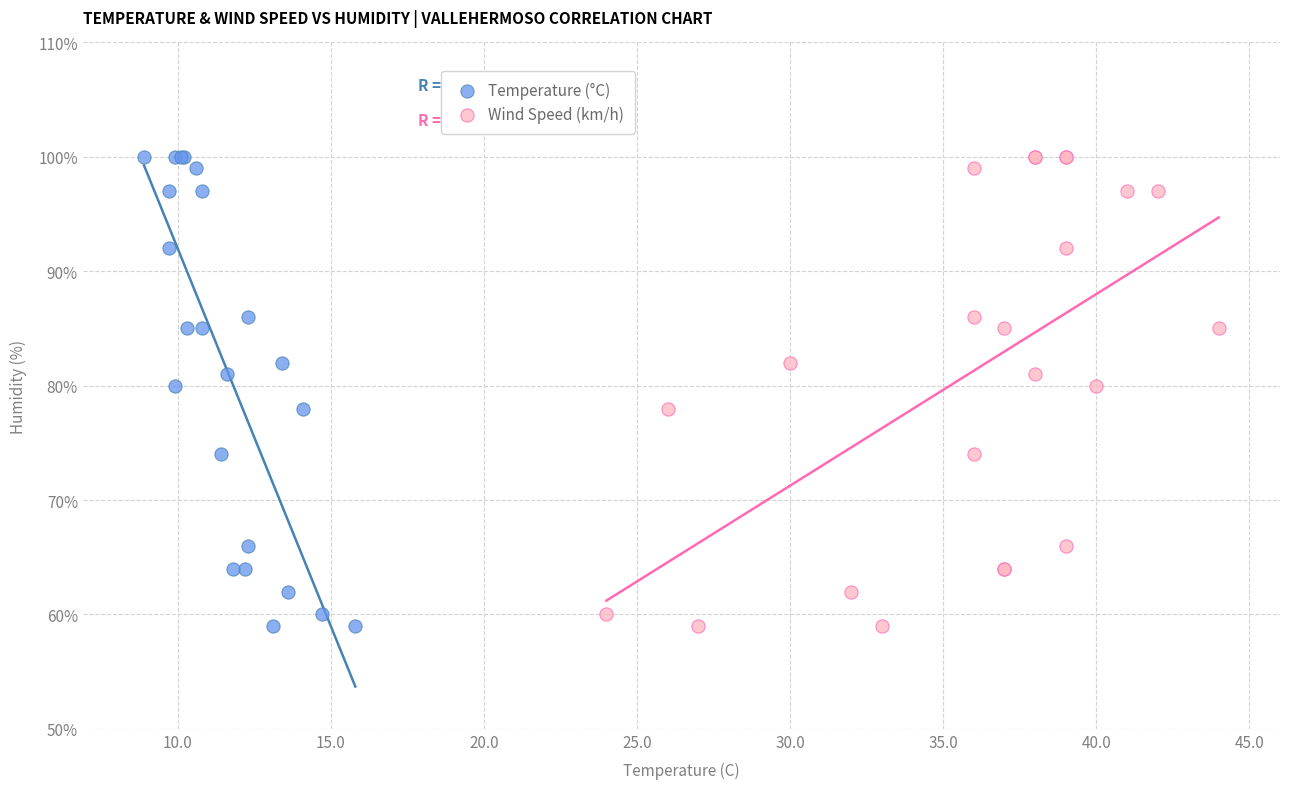

What are all the series names shown in the legend?

Temperature (°C), Wind Speed (km/h)